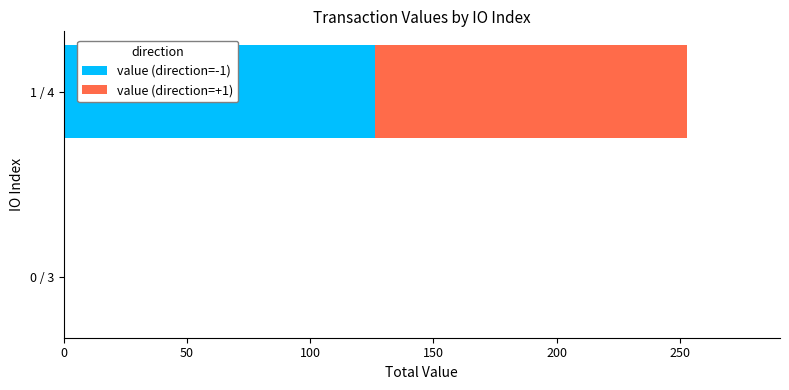

What is the highest value of the value (direction=-1) series?

126.3